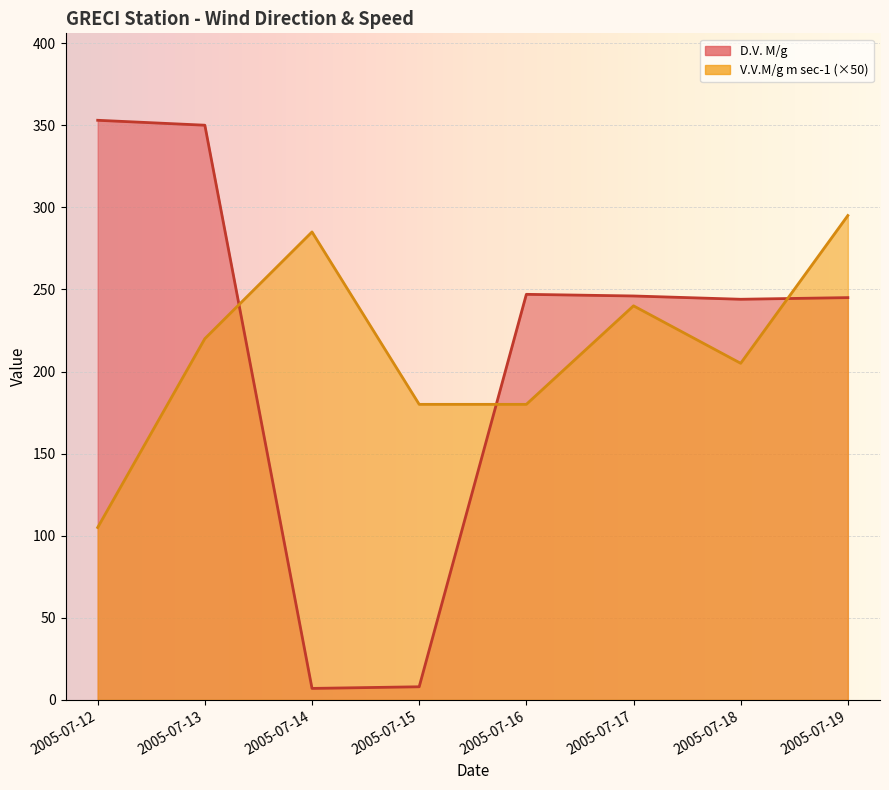

What is the highest value of the D.V. M/g series?

353.0